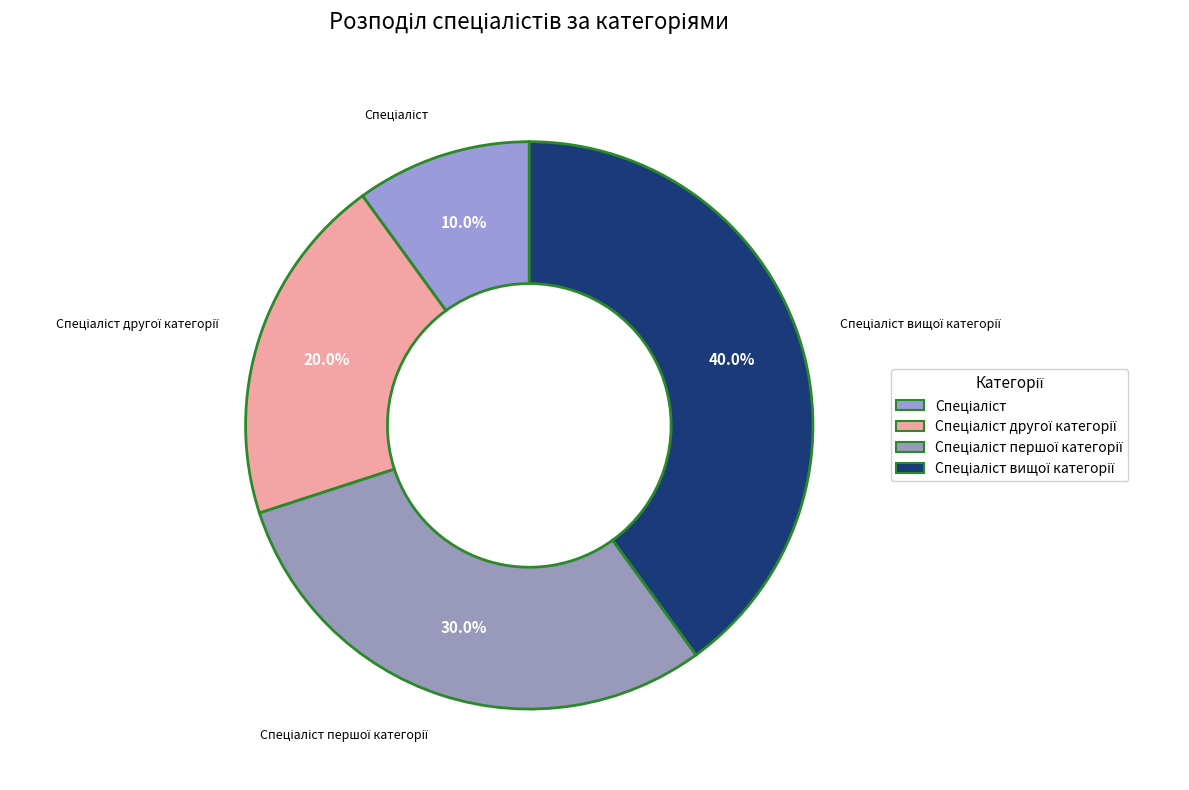

Which category has the biggest portion of the pie?

Спеціаліст вищої категорії